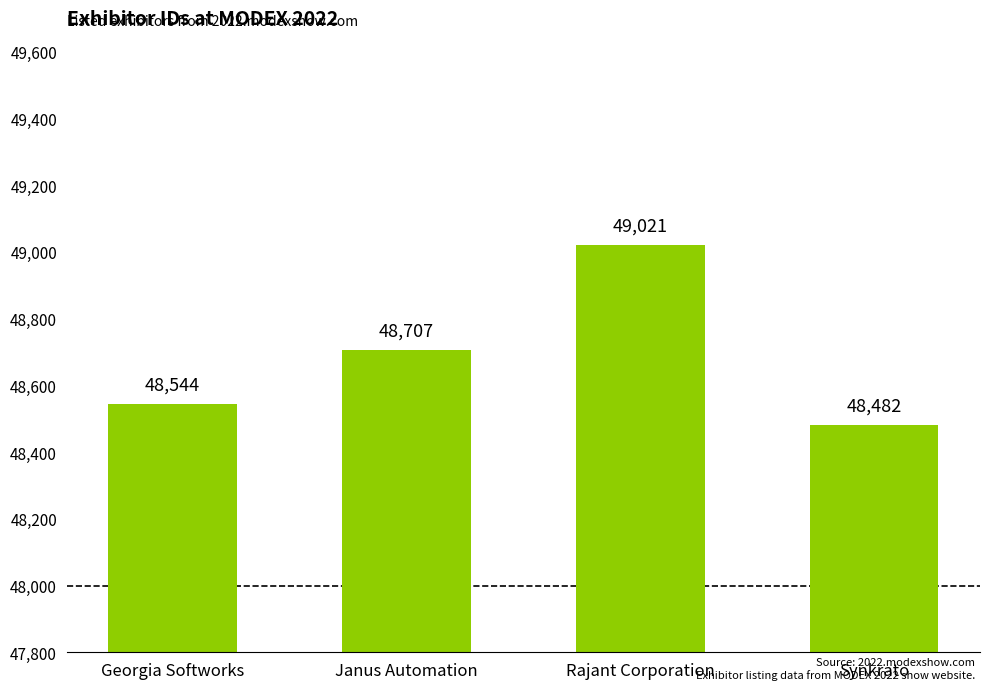

At which category does the chart reach its peak across all series?

Rajant Corporation